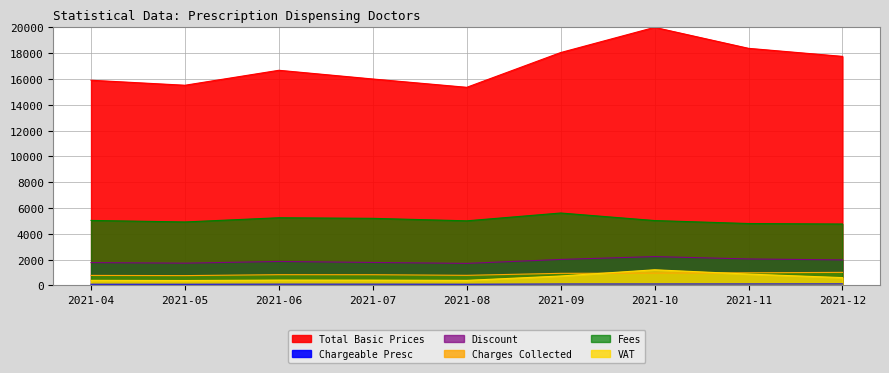

What is the lowest value of the Chargeable Presc series?

80.4